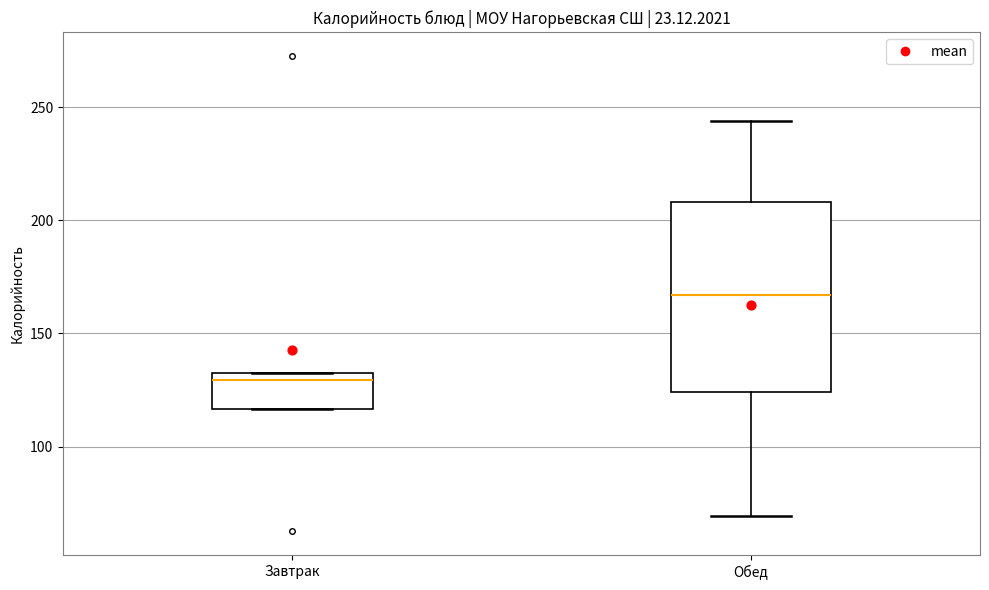

Reading left to right, read every box against the y-axis: the position of its median line, the range the box covers, and the ends of its whiskers. The values are not printed on the chart, so give them approximately, as read against the axis.

Завтрак: median 130 (just below the box's upper edge), box 115 to 130, whiskers 115 to 130
Обед: median 165, box 125 to 210, whiskers 70 to 245